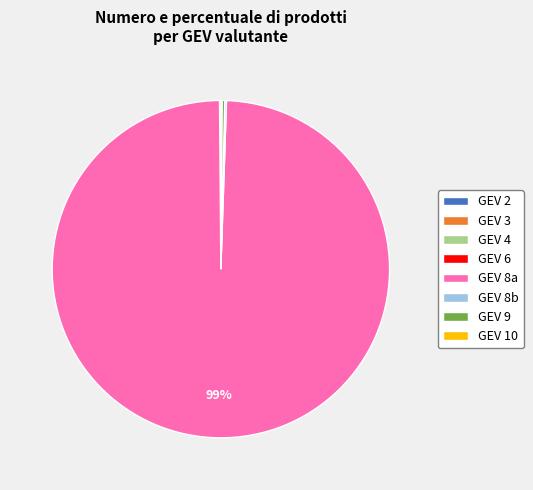

What is the majority slice?

GEV 8a